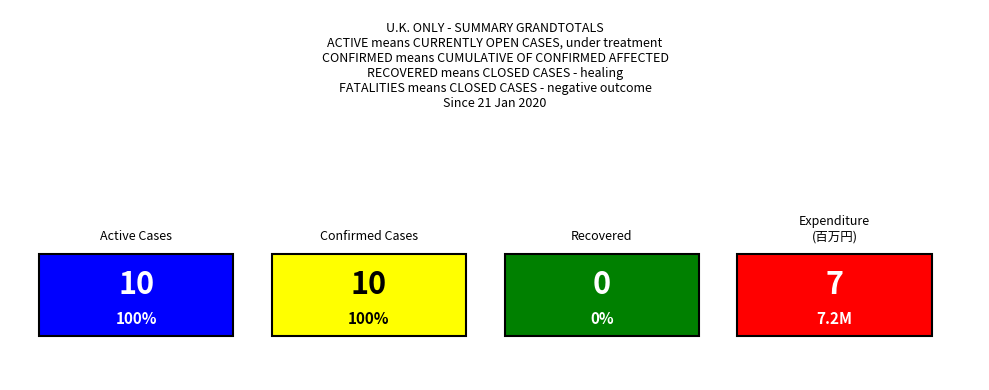

The chart shows a value of 6 at I. True or false?

False